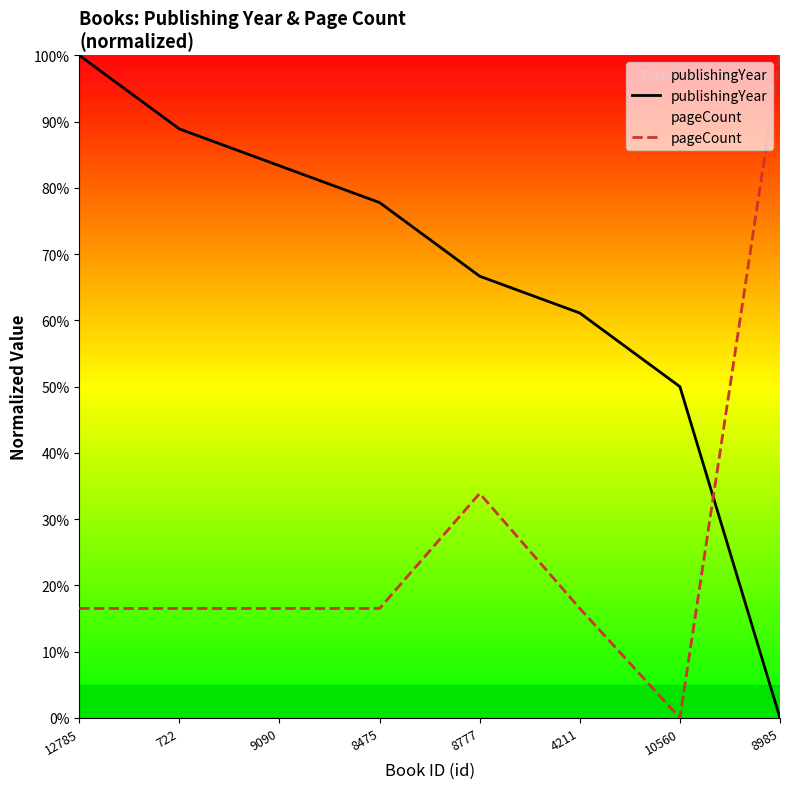

Count the number of data series in this chart.

2